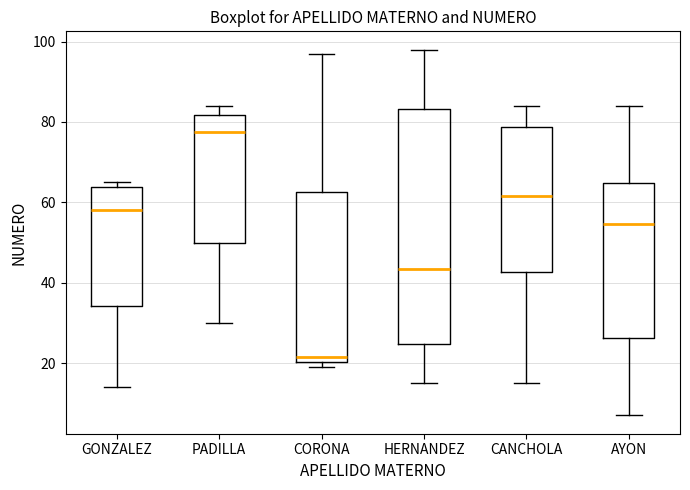

Reading left to right, read every box against the y-axis: the position of its median line, the range the box covers, and the ends of its whiskers. The values are not printed on the chart, so give them approximately, as read against the axis.

GONZALEZ: median 58, box 34 to 64, whiskers 14 to 66
PADILLA: median 78, box 50 to 82, whiskers 30 to 84
CORONA: median 22, box 20 to 62, whiskers 20 (just below the box's lower edge) to 98
HERNANDEZ: median 44, box 24 to 84, whiskers 16 to 98
CANCHOLA: median 62, box 42 to 78, whiskers 16 to 84
AYON: median 54, box 26 to 64, whiskers 8 to 84